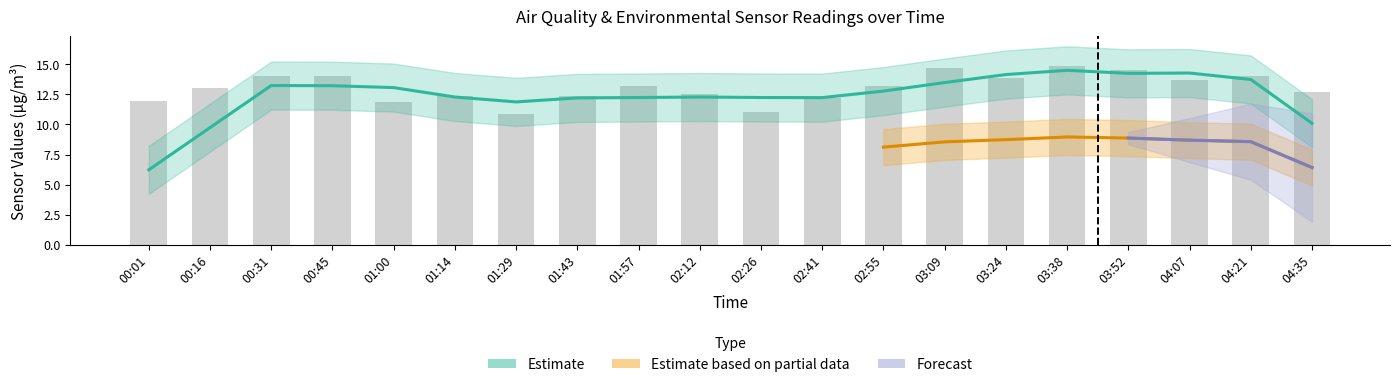

The chart shows a value of 19.8 at 04:07. True or false?

False